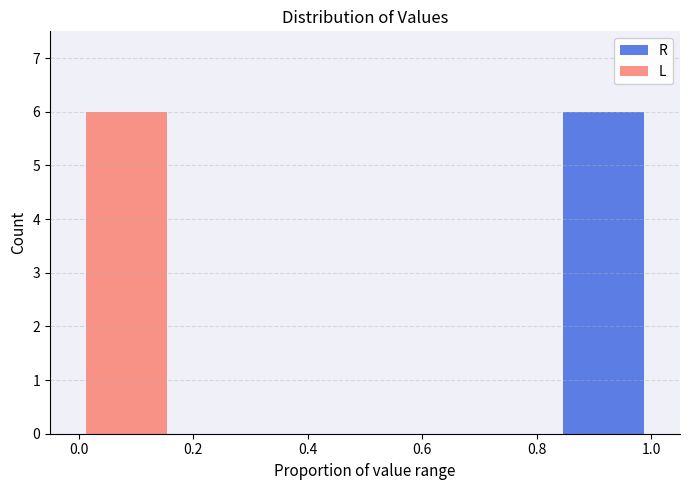

Reading left to right, transcribe this chart: for each stacked bar, give the range it covers on the x-axis and its total height. Neither the bar edges nor the heights are printed on the chart, so give them approximately, as read against the axes.

0.00 to 0.16: 6
0.16 to 0.34: 0
0.34 to 0.50: 0
0.50 to 0.66: 0
0.66 to 0.84: 0
0.84 to 1.00: 6